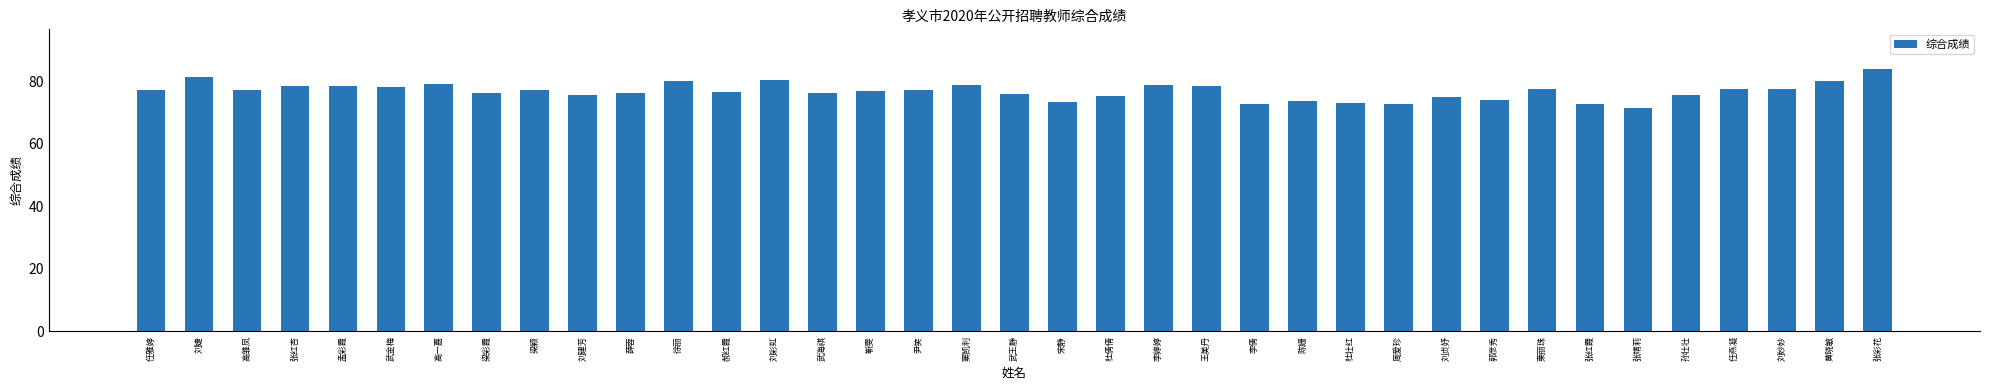

The chart shows a value of 124.5 at 任雅婷. True or false?

False